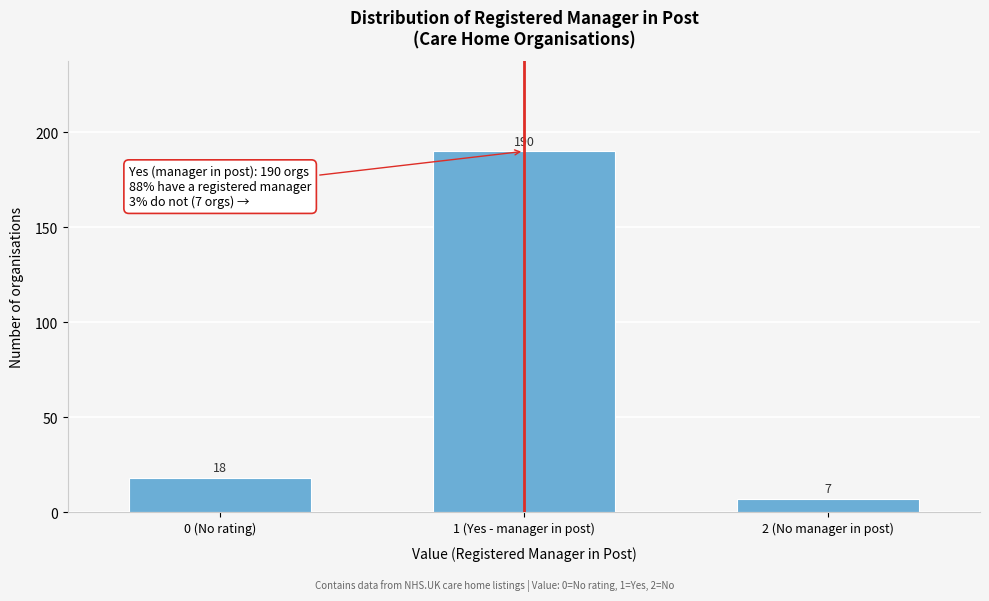

Reading left to right, extract all data points from this chart.

0 (No rating)=18	1 (Yes - manager in post)=190	2 (No manager in post)=7